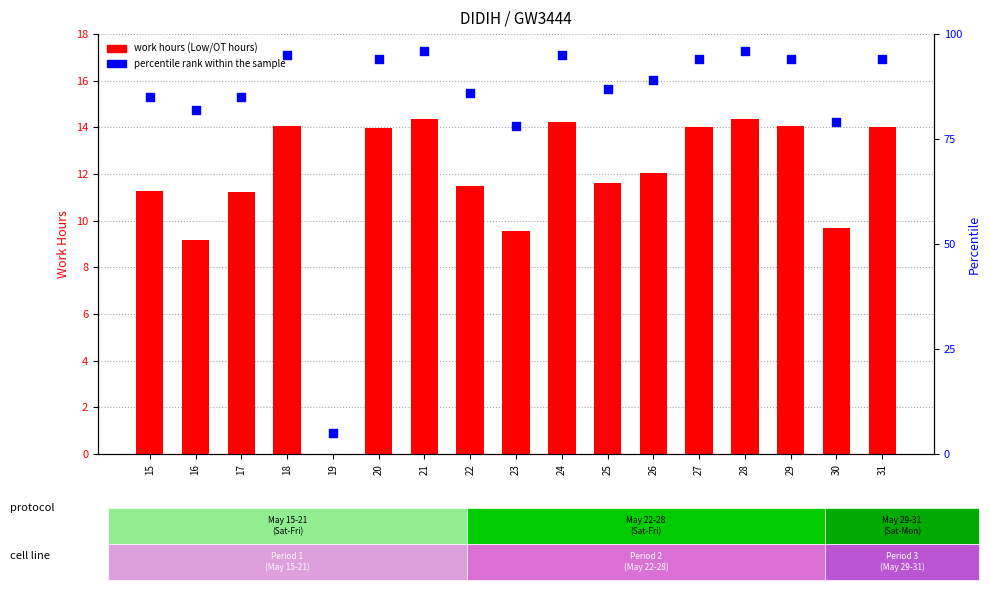

At which category is the sum across all series the highest?

21